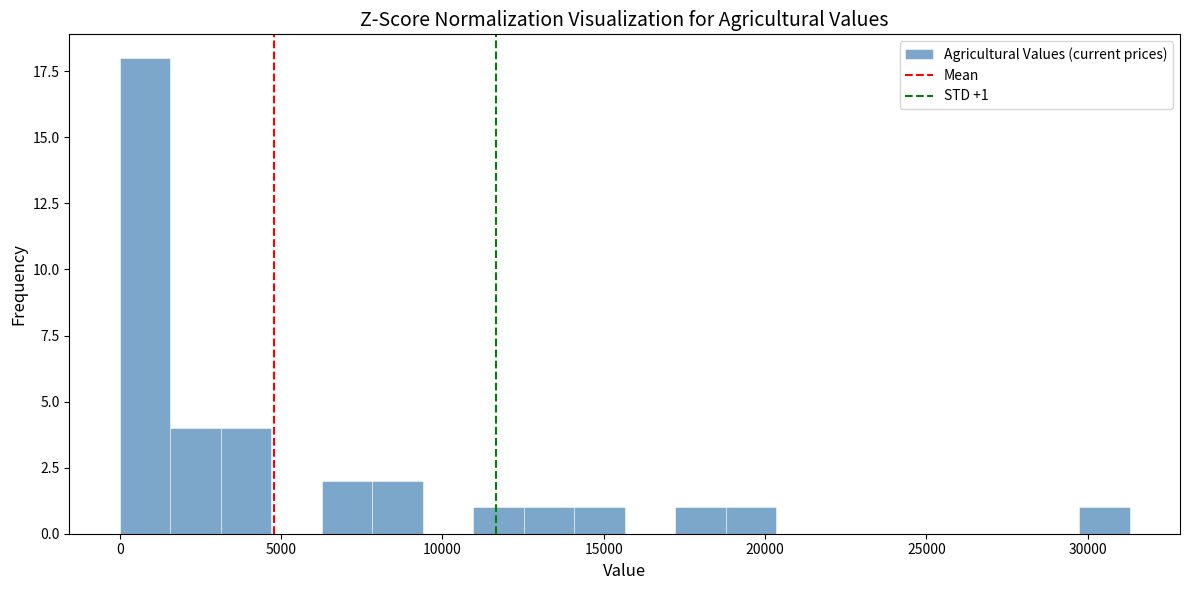

Around what value on the x-axis is the tallest bar? Give the approximate position of its centre, as read against the axis.

1000